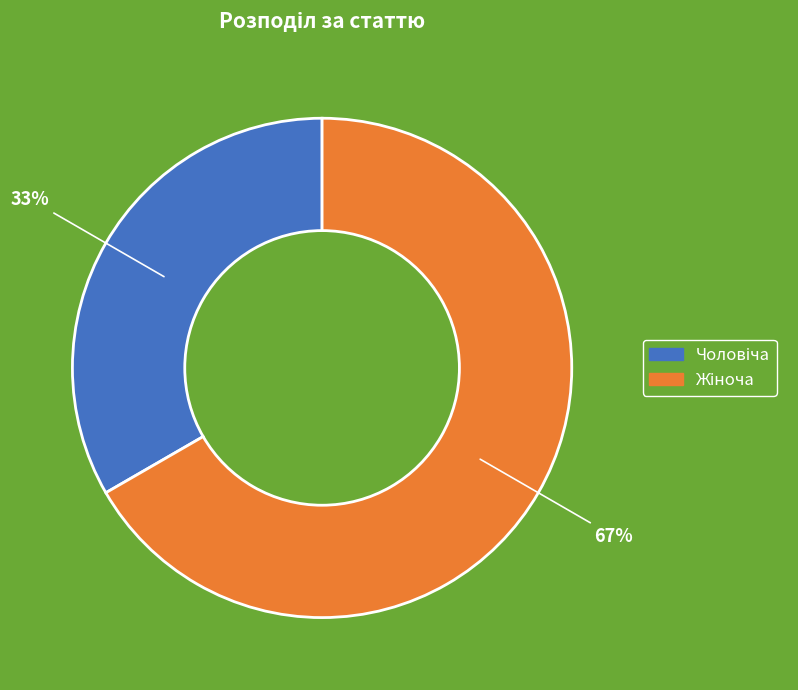

To the nearest percent, what is the average slice percentage?

50%